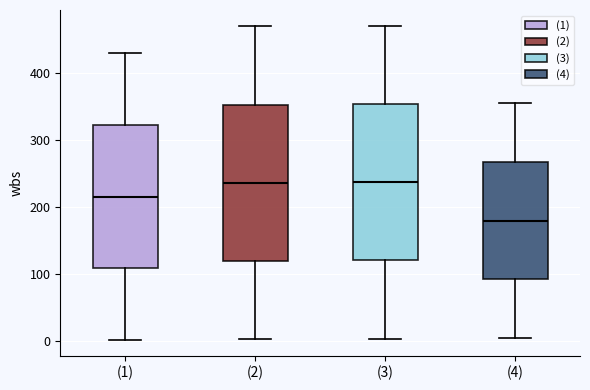

Where is the upper edge of the box for (4) on the y-axis? The values are not printed on the chart, so give them approximately, as read against the axis.

270